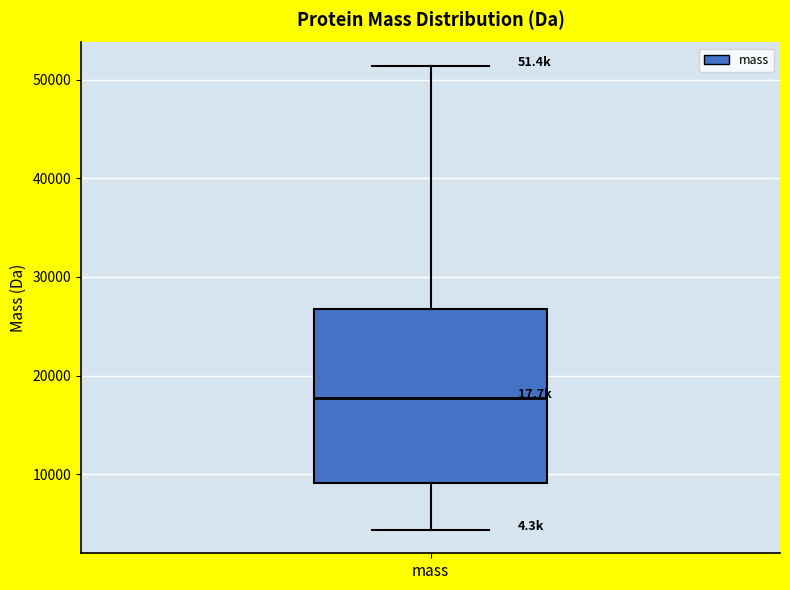

Transcribe this box plot: give where the median line is, the range the box spans, and where the two whiskers end, as read against the y-axis. The values are not printed on the chart, so give them approximately, as read against the axis.

median 18000, box 9000 to 27000, whiskers 4000 to 51000